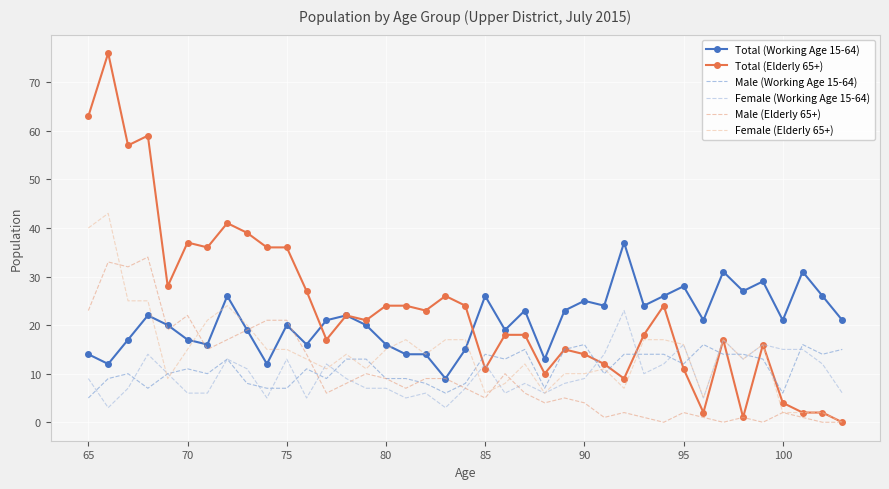

True or false: Total (Working Age 15-64) and Female (Working Age 15-64) cross at least once.

False